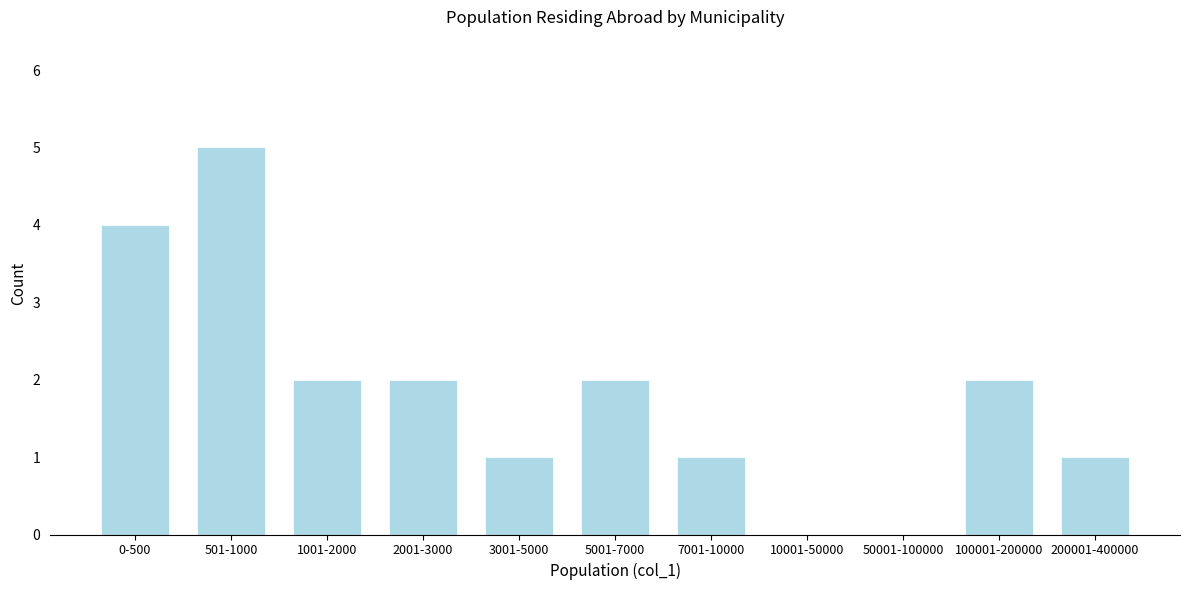

Reading left to right, transcribe all the data shown in this chart.

0-500=4	501-1000=5	1001-2000=2	2001-3000=2	3001-5000=1	5001-7000=2	7001-10000=1	10001-50000=0	50001-100000=0	100001-200000=2	200001-400000=1